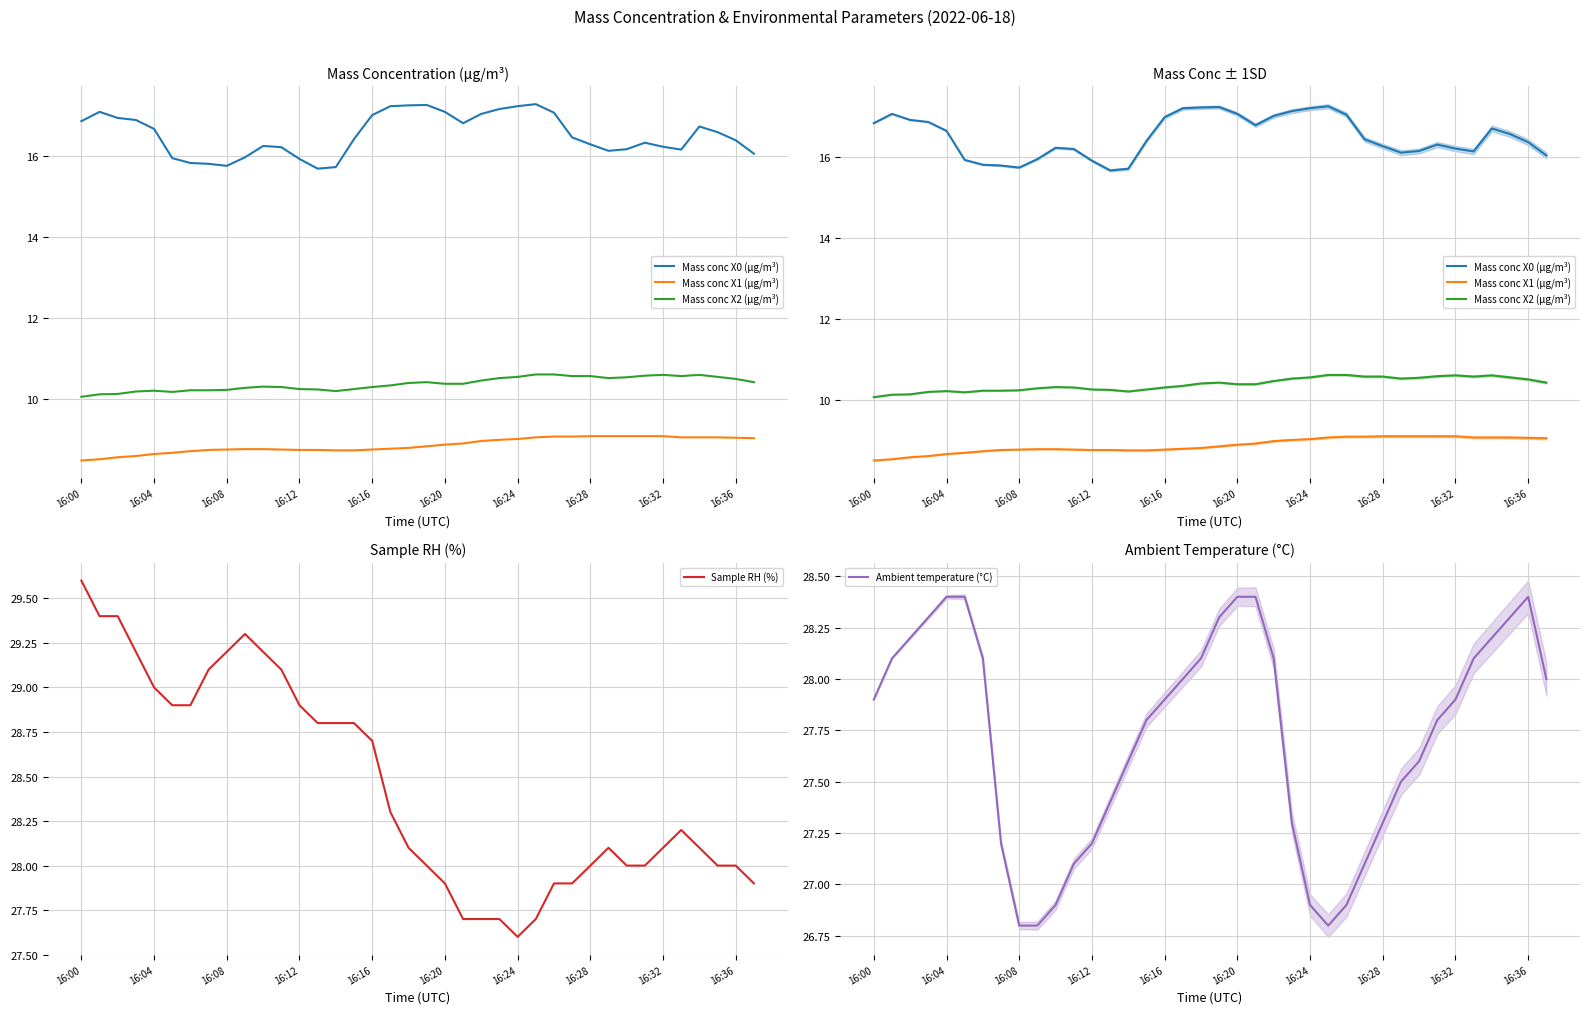

What is the maximum value shown in the chart?

29.6